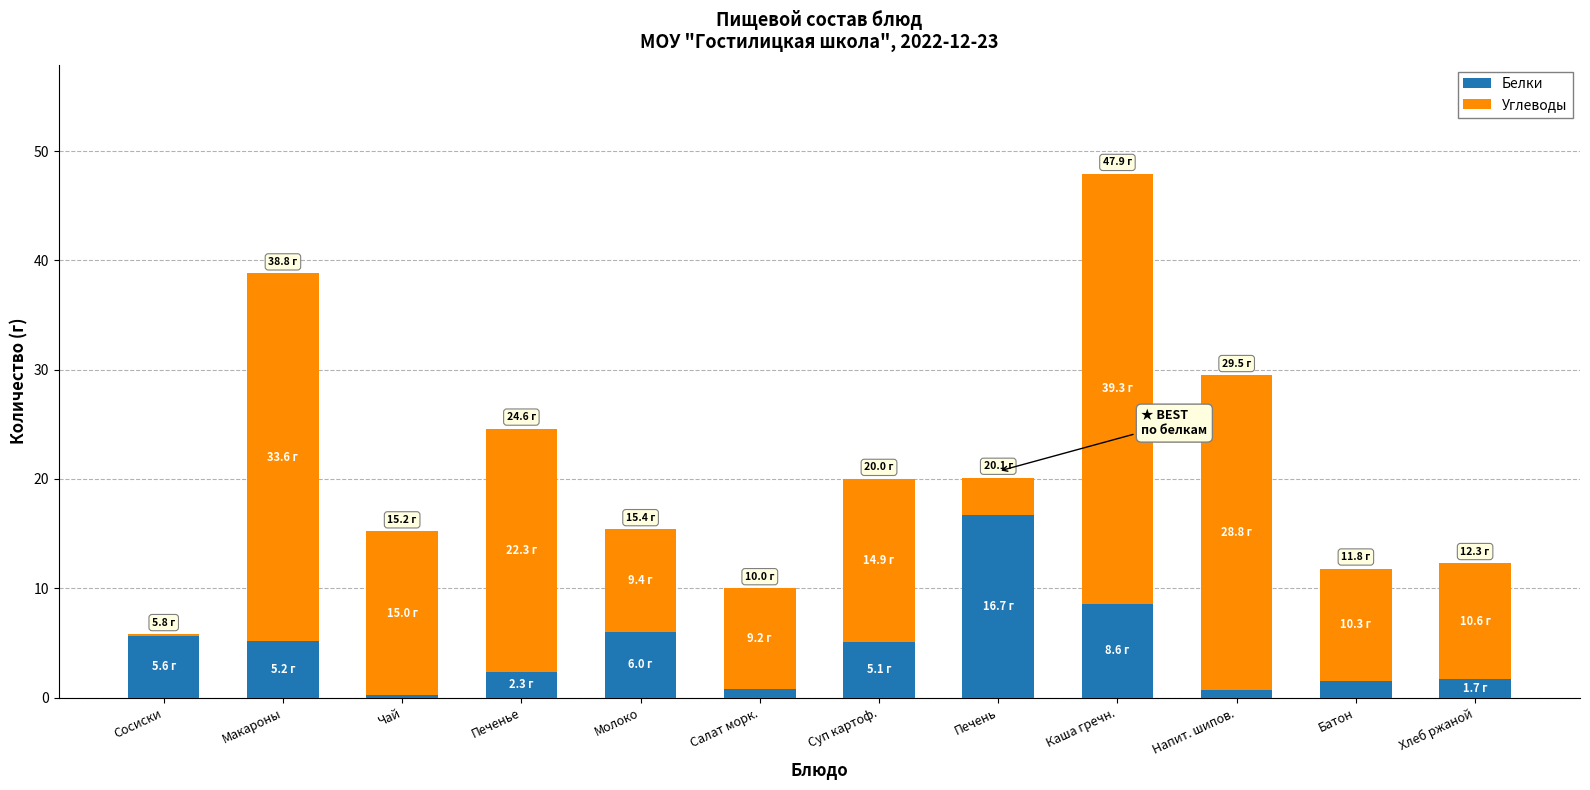

What is the approximate value of Белки at Батон?

1.5